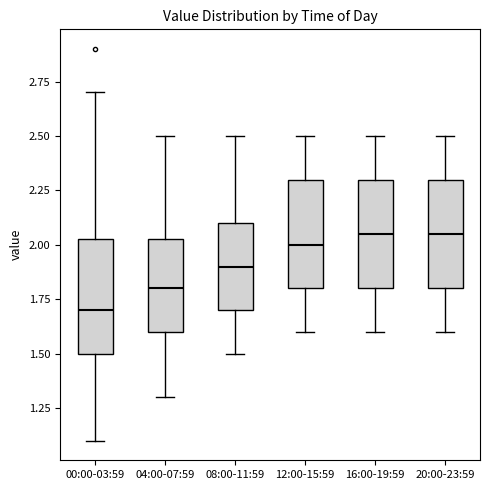

Where does the lower whisker of the box for 20:00-23:59 end on the y-axis? The values are not printed on the chart, so give them approximately, as read against the axis.

1.60